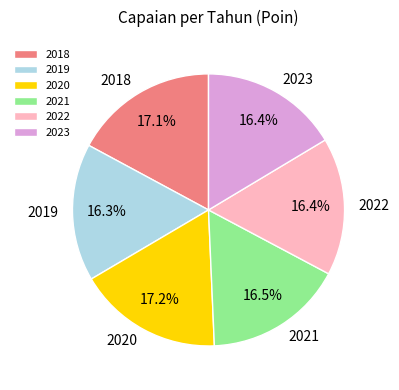

Between 2020 and 2022, which is larger?

2020